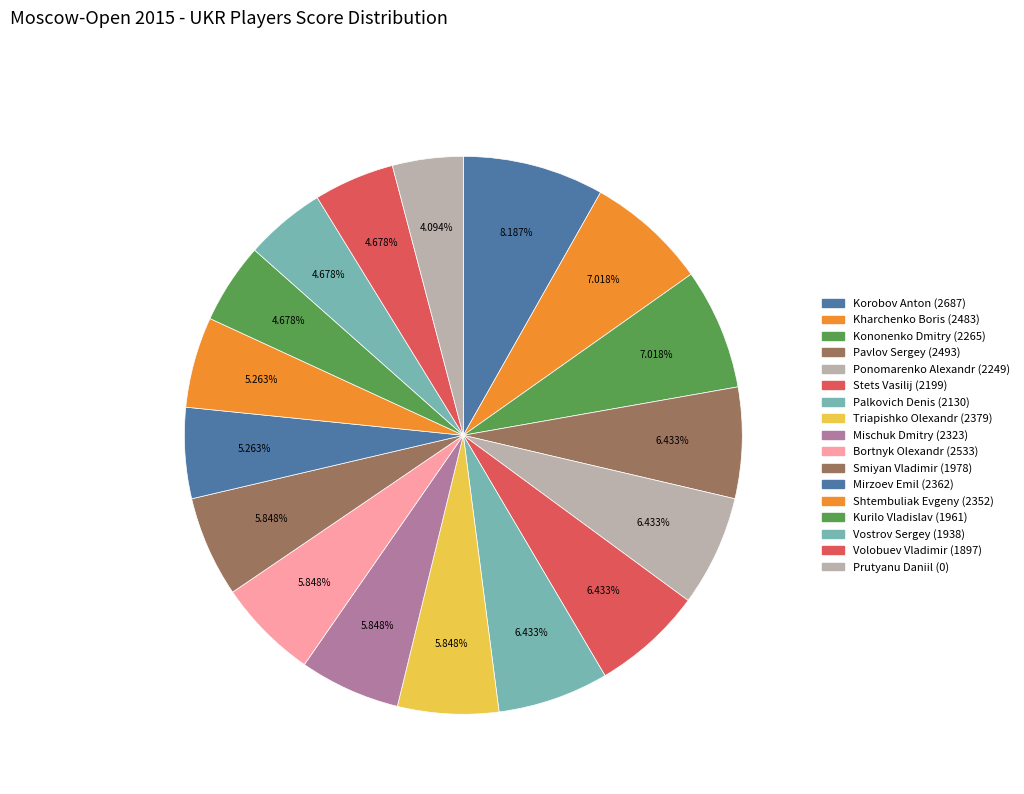

What percentage do Volobuev Vladimir (1897) and Mirzoev Emil (2362) together represent?

9.9%